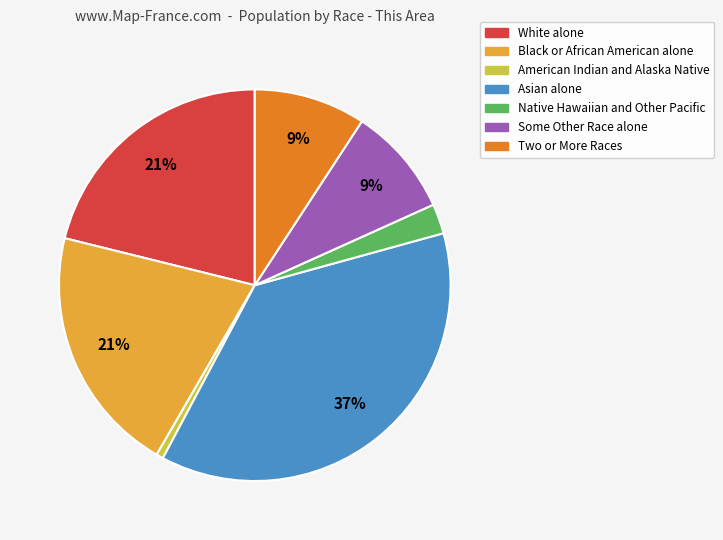

Combined, do Black or African American alone and White alone account for over 50%?

No